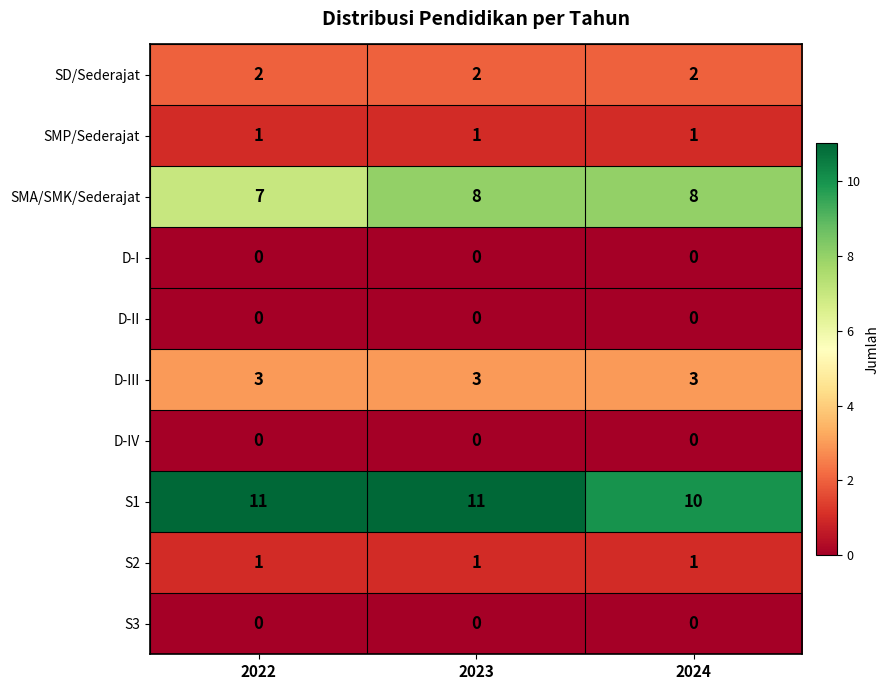

What is the sum of all SD/Sederajat values?

6